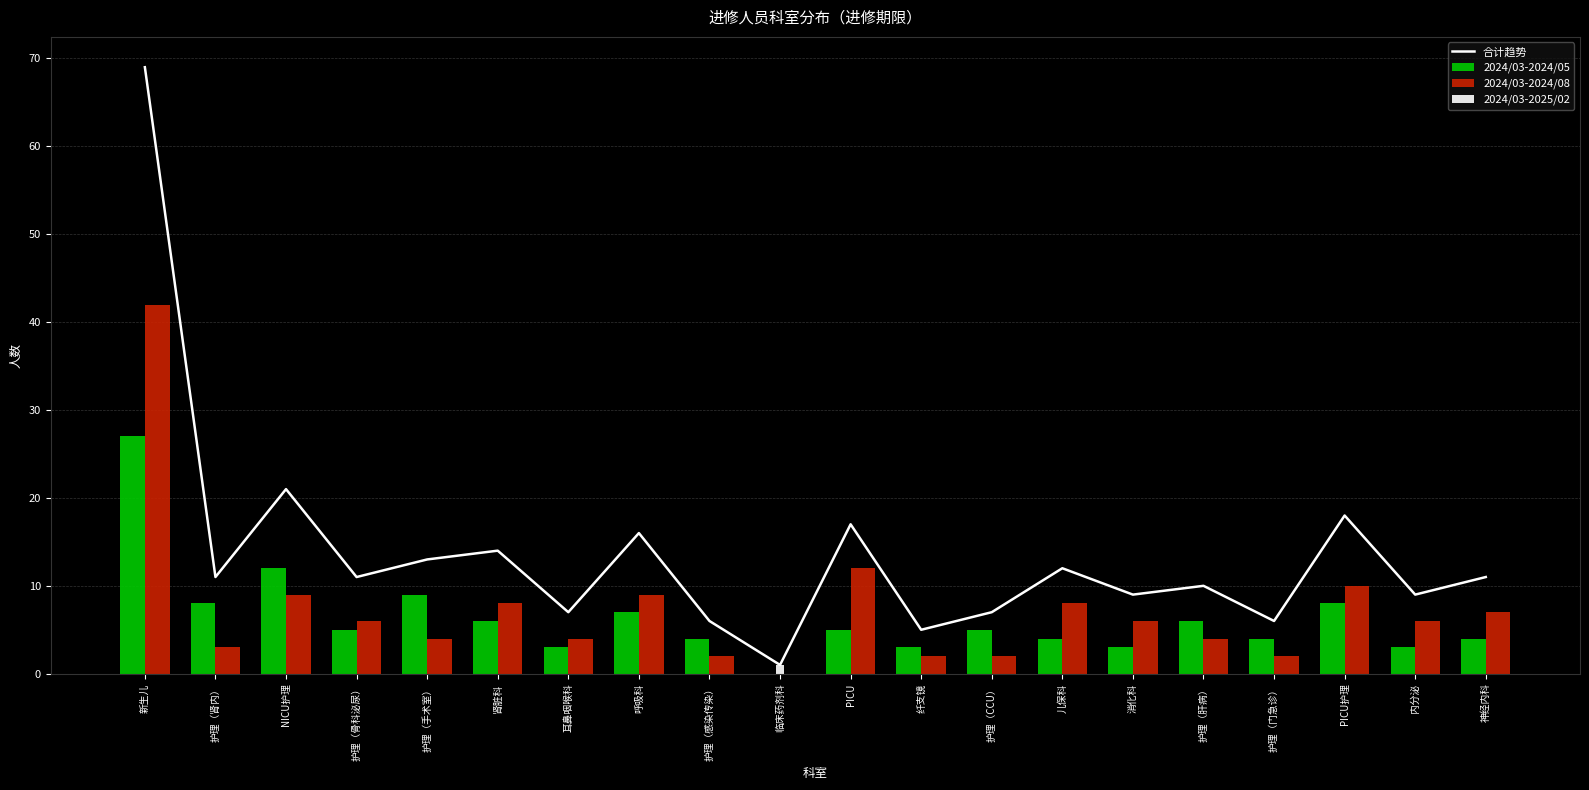

The value of 2024/03-2024/08 at 耳鼻咽喉科 is 2. True or false?

False